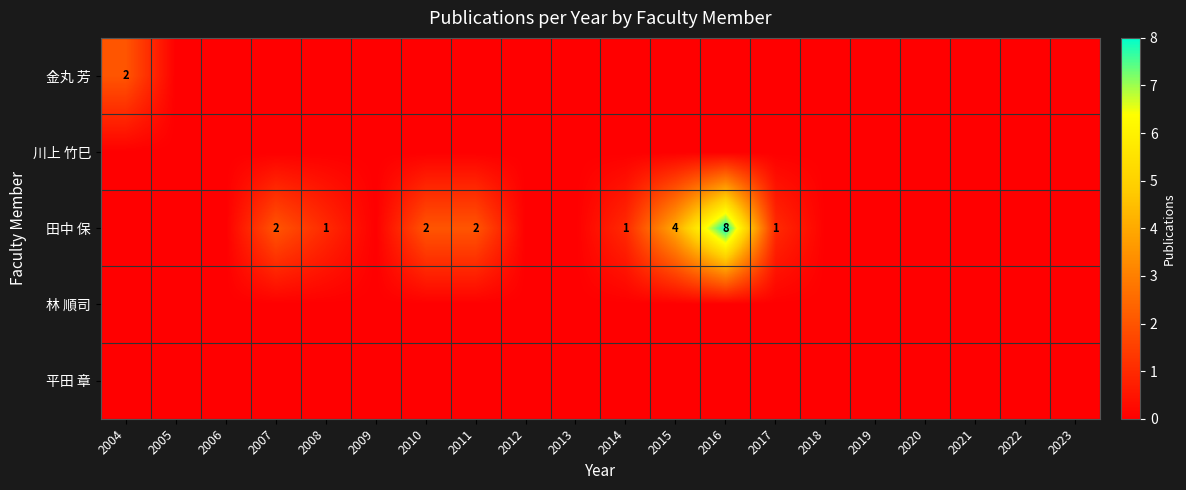

Rank the categories by 平田 章 value from lowest to highest.

2004, 2005, 2006, 2007, 2008, 2009, 2010, 2011, 2012, 2013, 2014, 2015, 2016, 2017, 2018, 2019, 2020, 2021, 2022, 2023